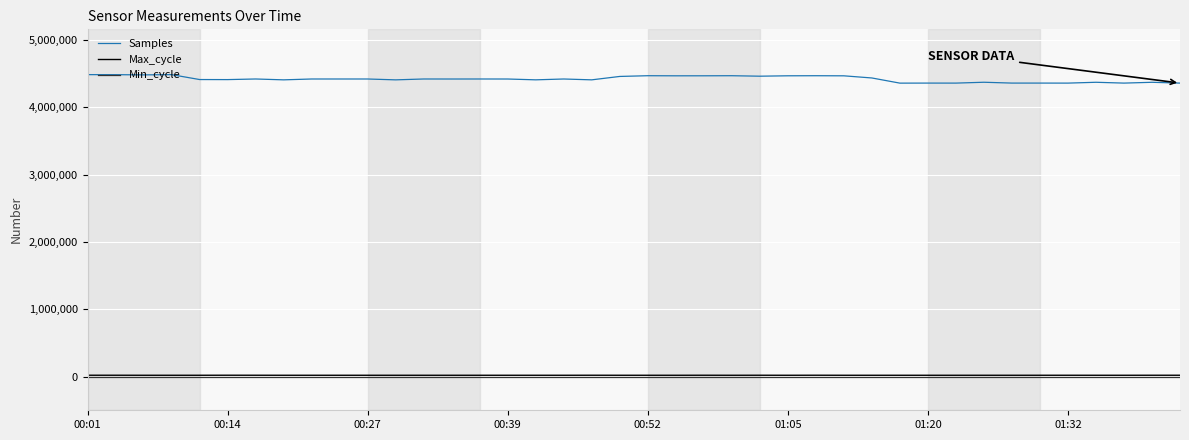

Which series has the largest total across all categories?

Samples